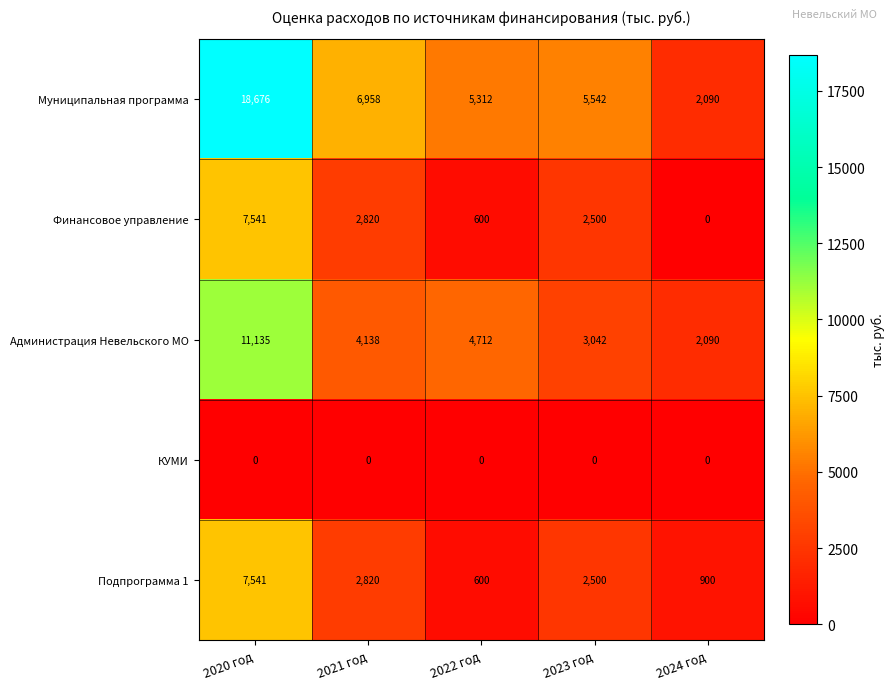

Rank the categories by Муниципальная программа value from highest to lowest.

2020 год, 2021 год, 2023 год, 2022 год, 2024 год